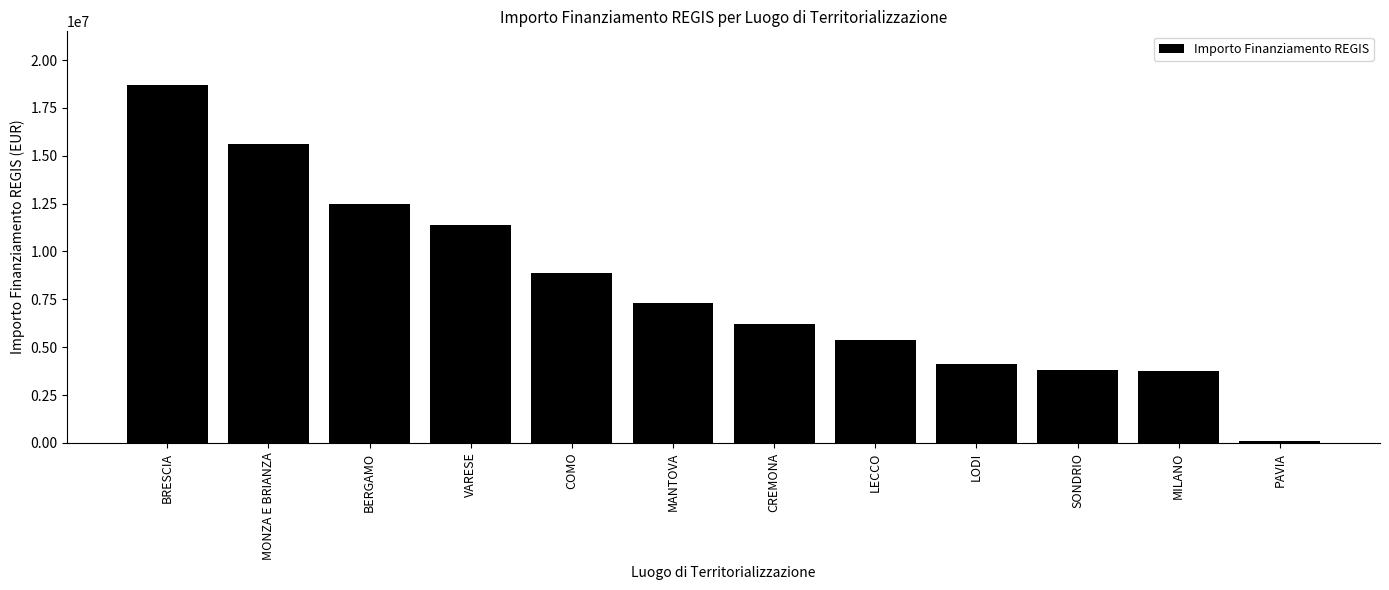

How many distinct data groups are displayed?

1